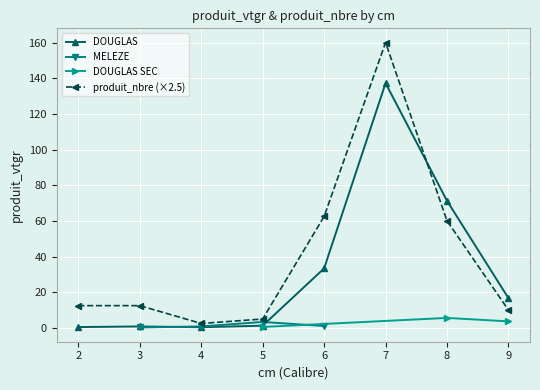

The value of DOUGLAS at 8 is 71.2. True or false?

True